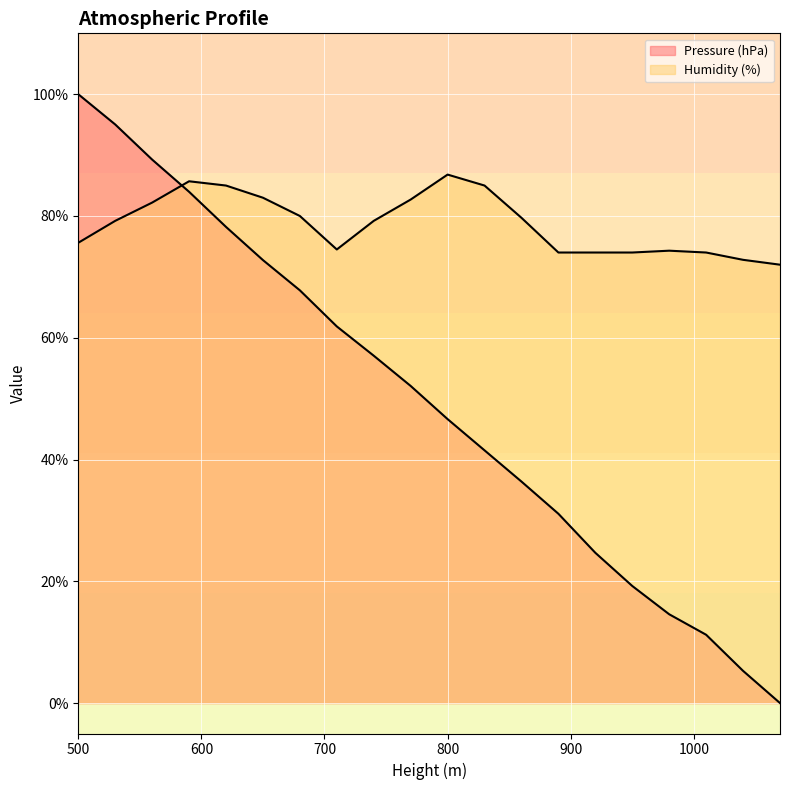

How many distinct data groups are displayed?

2